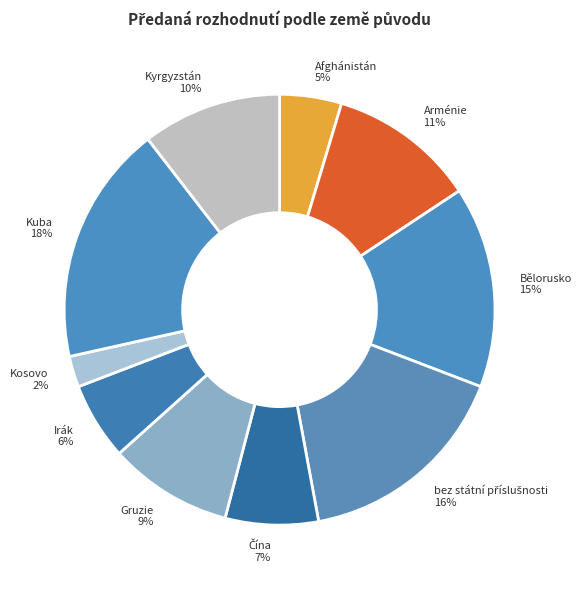

What percentage is the Bělorusko slice, to the nearest percent?

15%